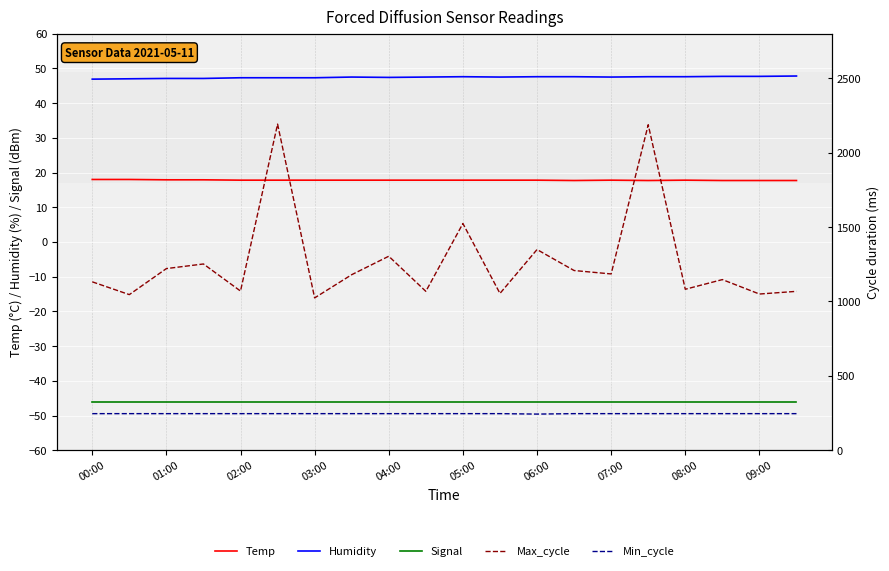

Is this an area chart (filled region under the line)?

No